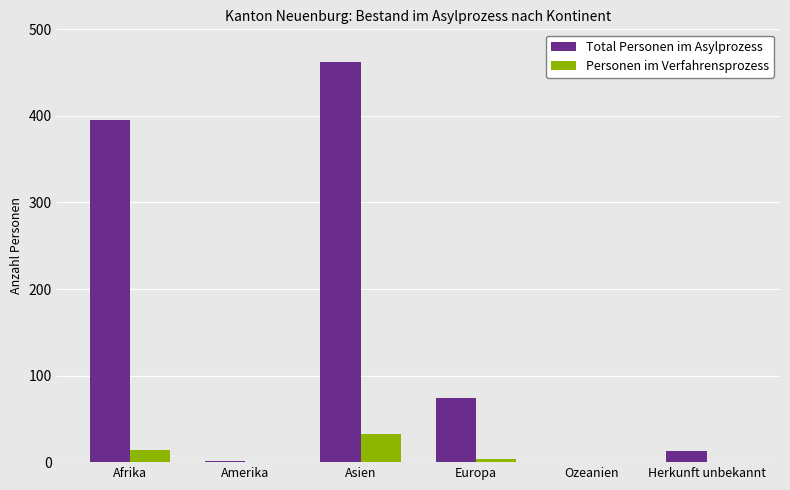

What is the total value across all series at Asien?

495